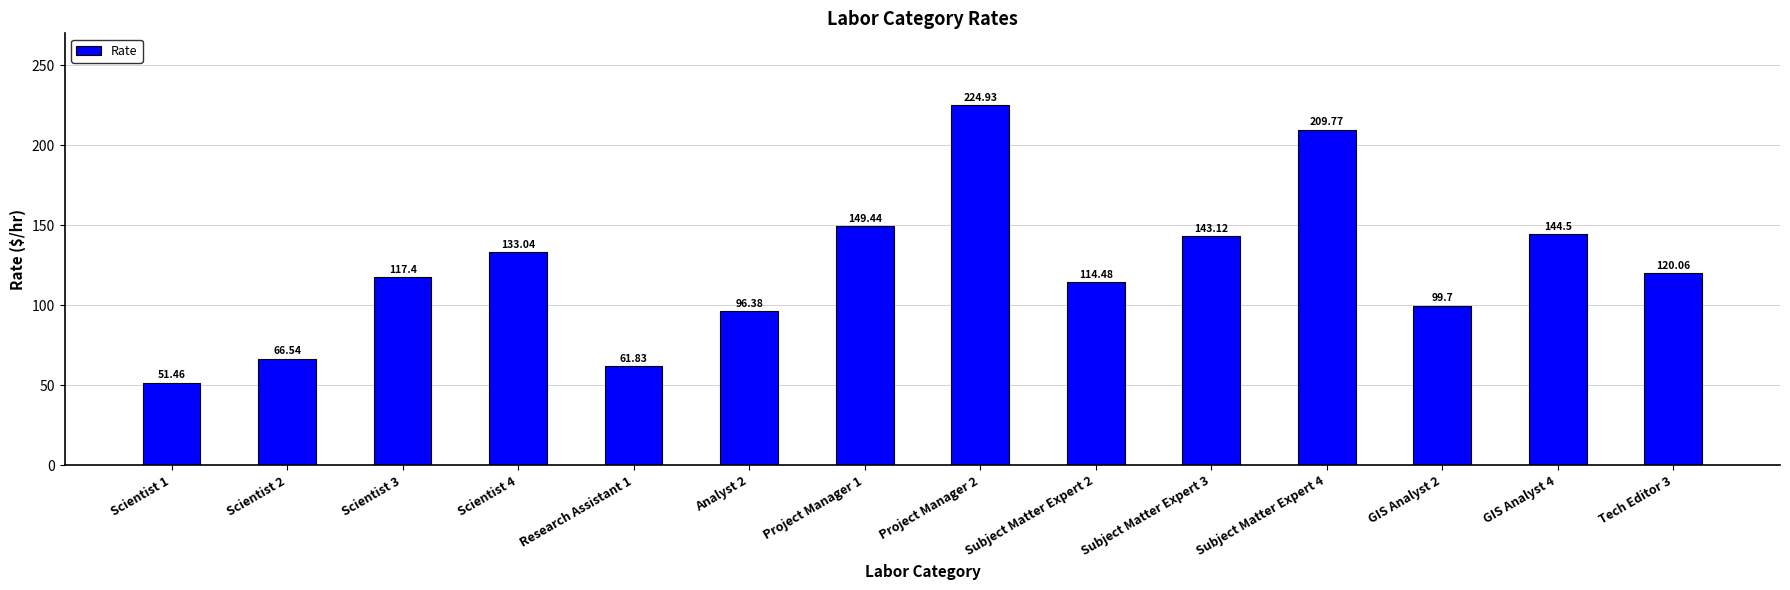

What position from the right is Project Manager 2?

7